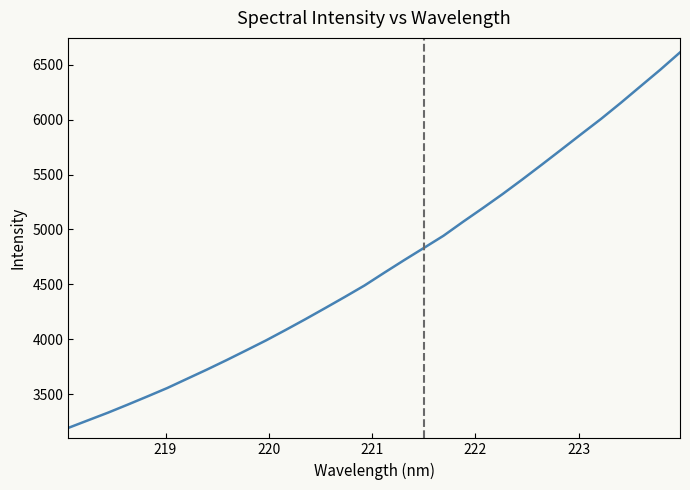

What is the minimum value shown in the chart?

3192.6